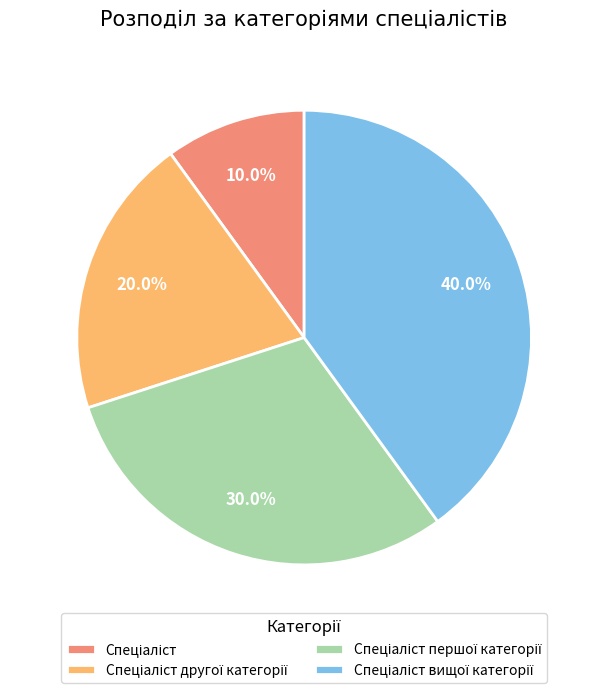

Is there a majority slice in this chart?

No